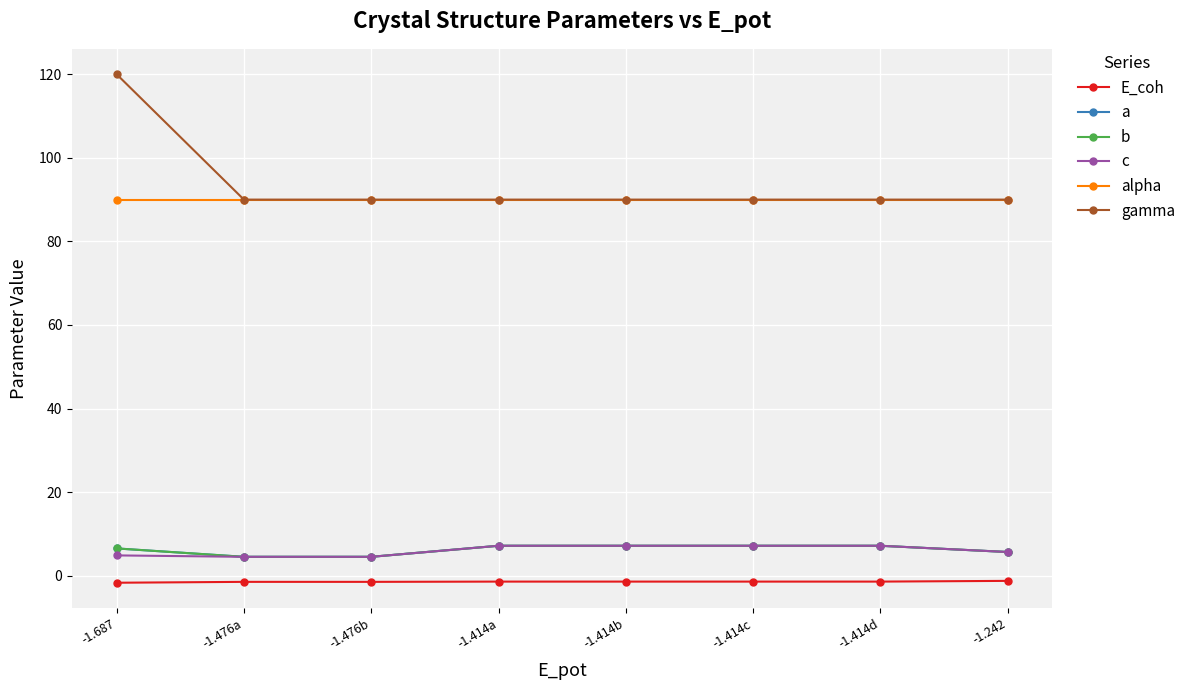

At which category is the sum across all series the highest?

-1.687